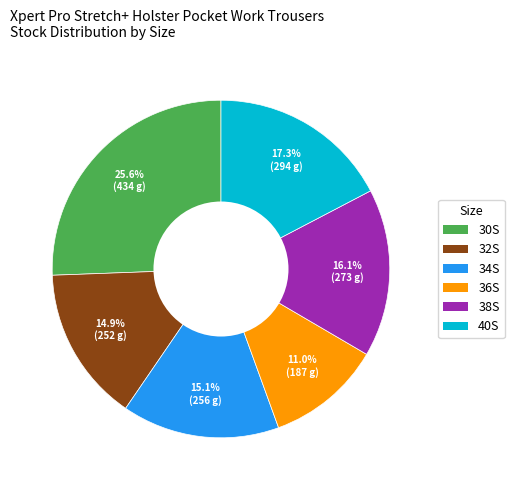

What percentage is the 38S slice, to the nearest percent?

16%